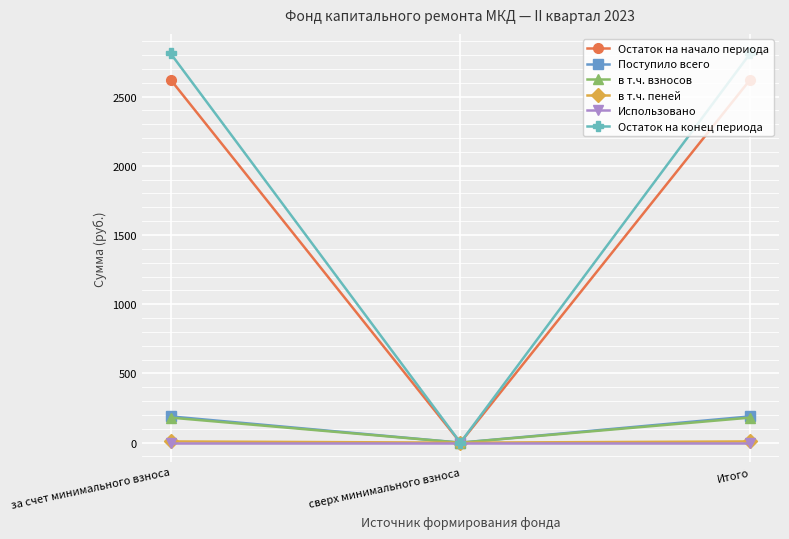

Is this an area chart (filled region under the line)?

No